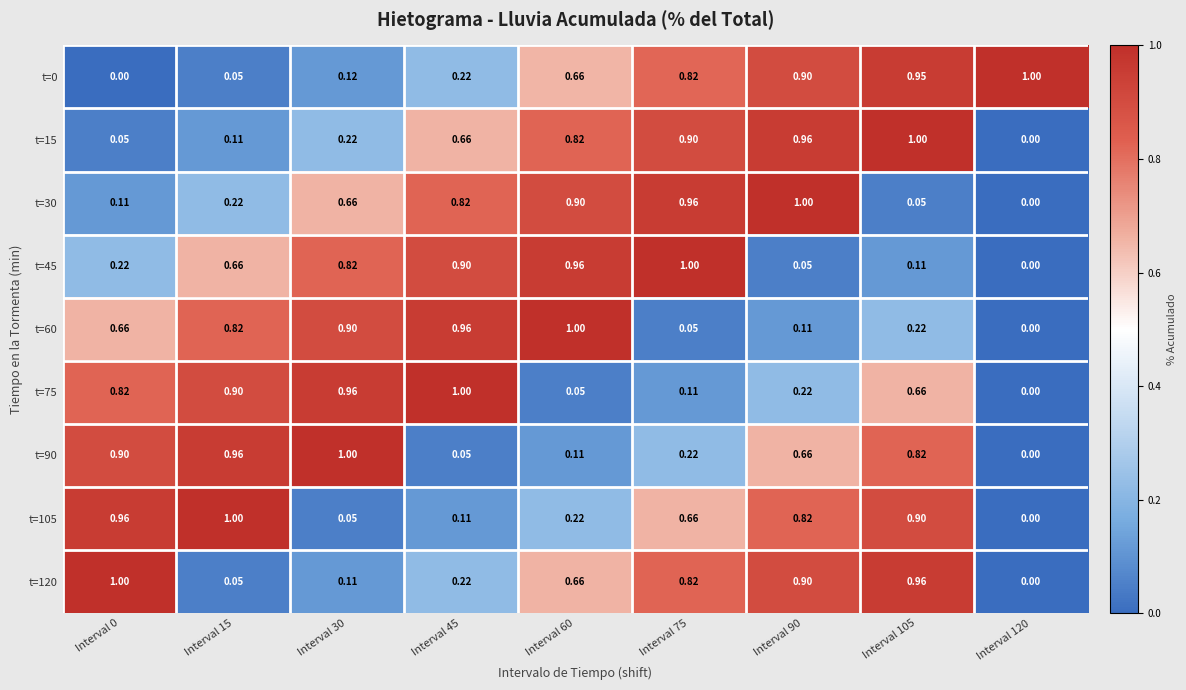

What is the total value across all series at Interval 60?

5.4